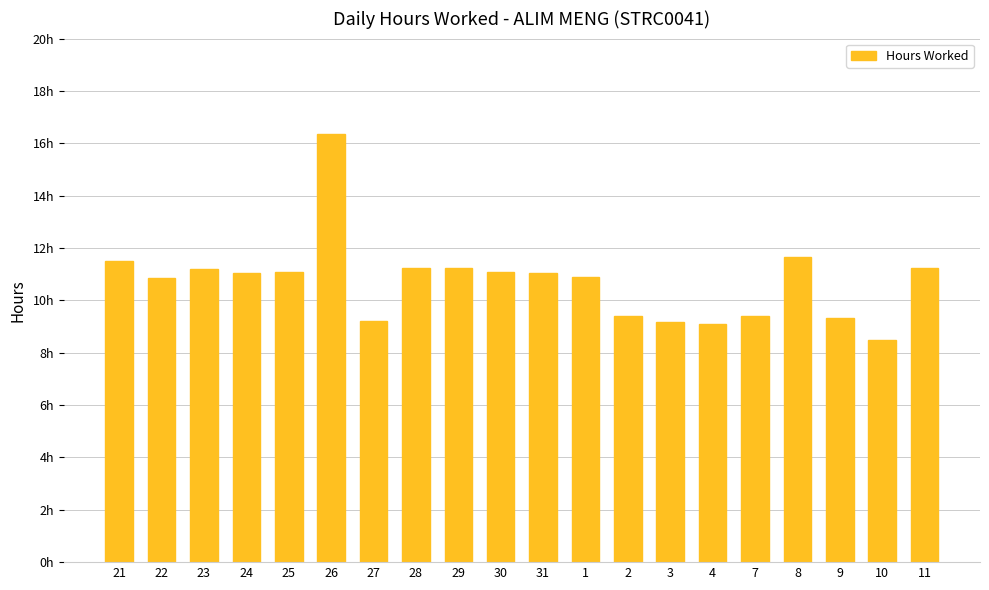

Does the chart contain any negative values?

No